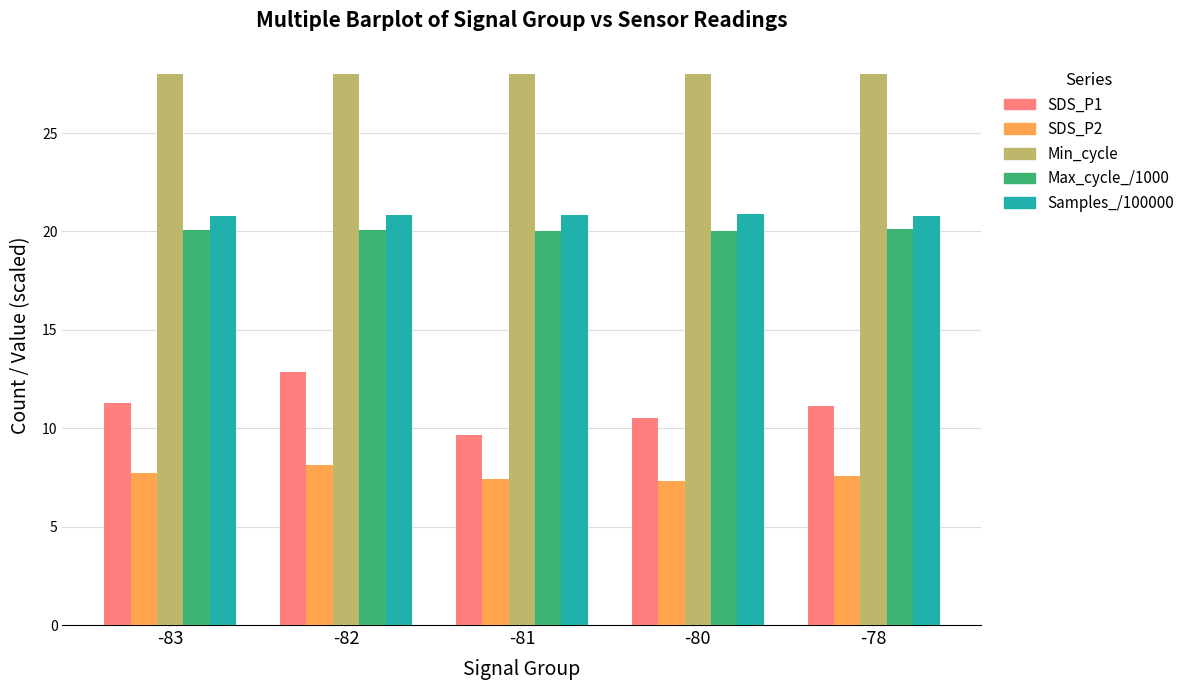

Rank the series at -83 from highest to lowest value.

Min_cycle, Samples_/100000, Max_cycle_/1000, SDS_P1, SDS_P2